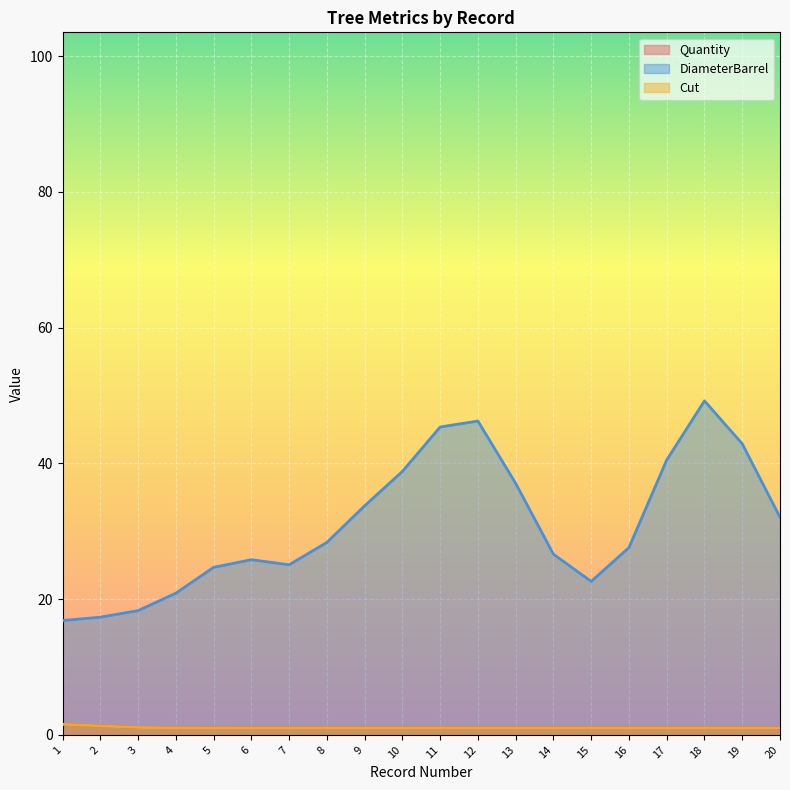

What is the value of the Cut point at the 12th from the left?

1